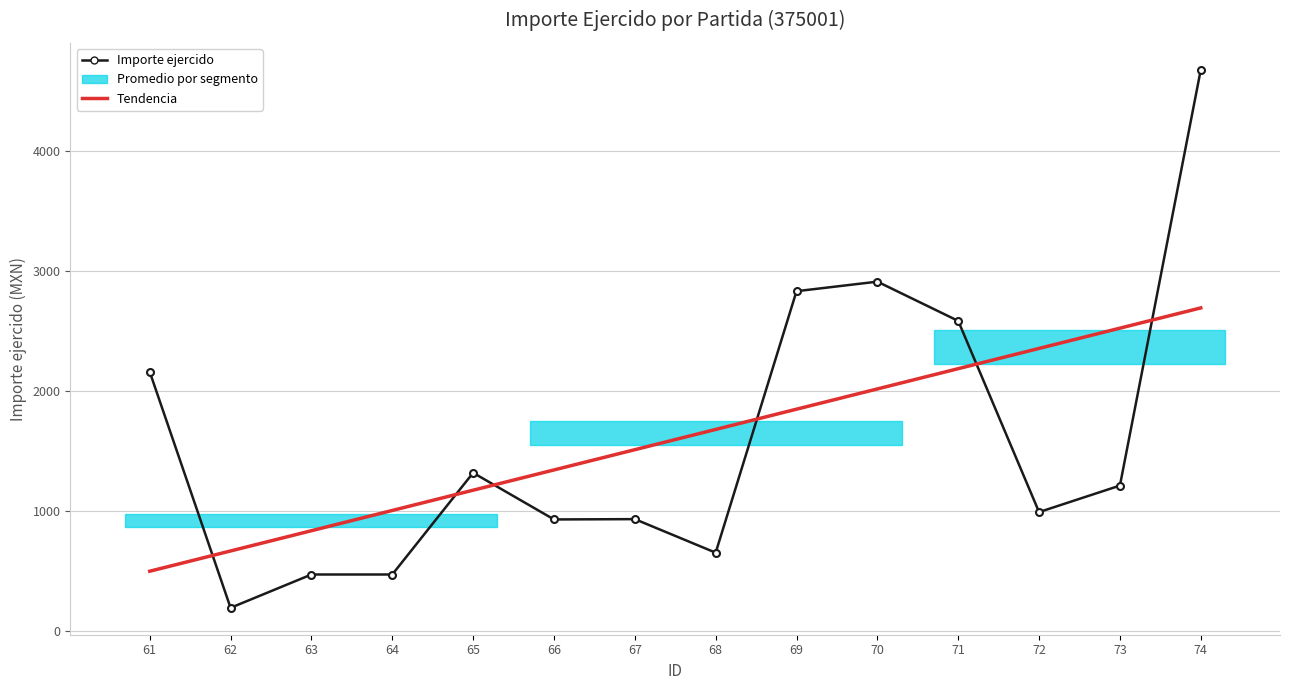

True or false: Importe ejercido has more than 0 points higher than both neighbors.

True